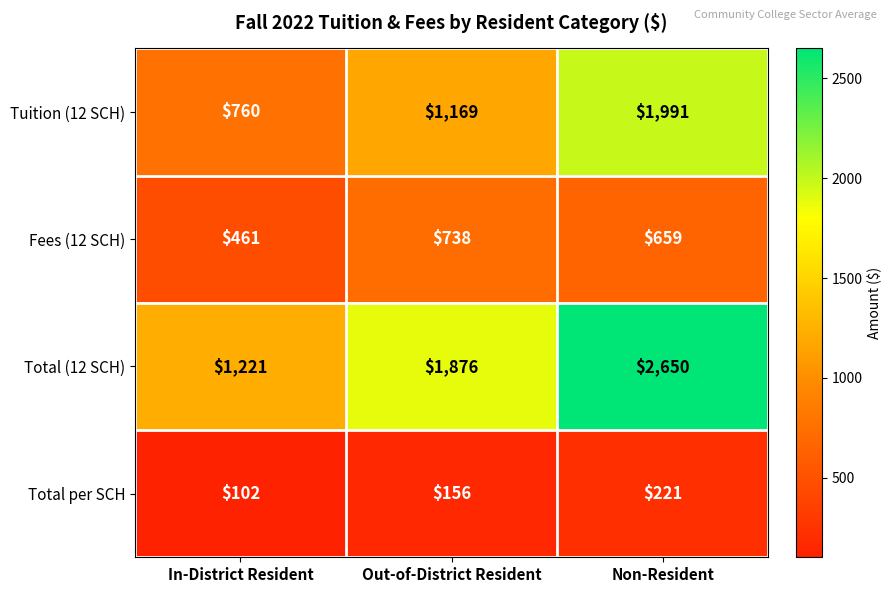

How many categories are shown in the chart?

3